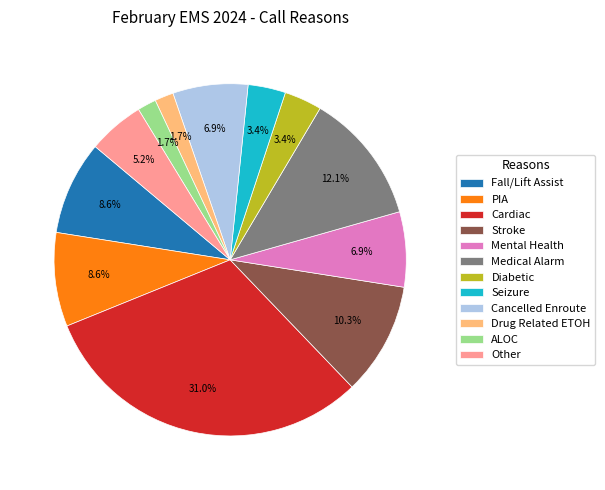

Which slice is the largest?

Cardiac